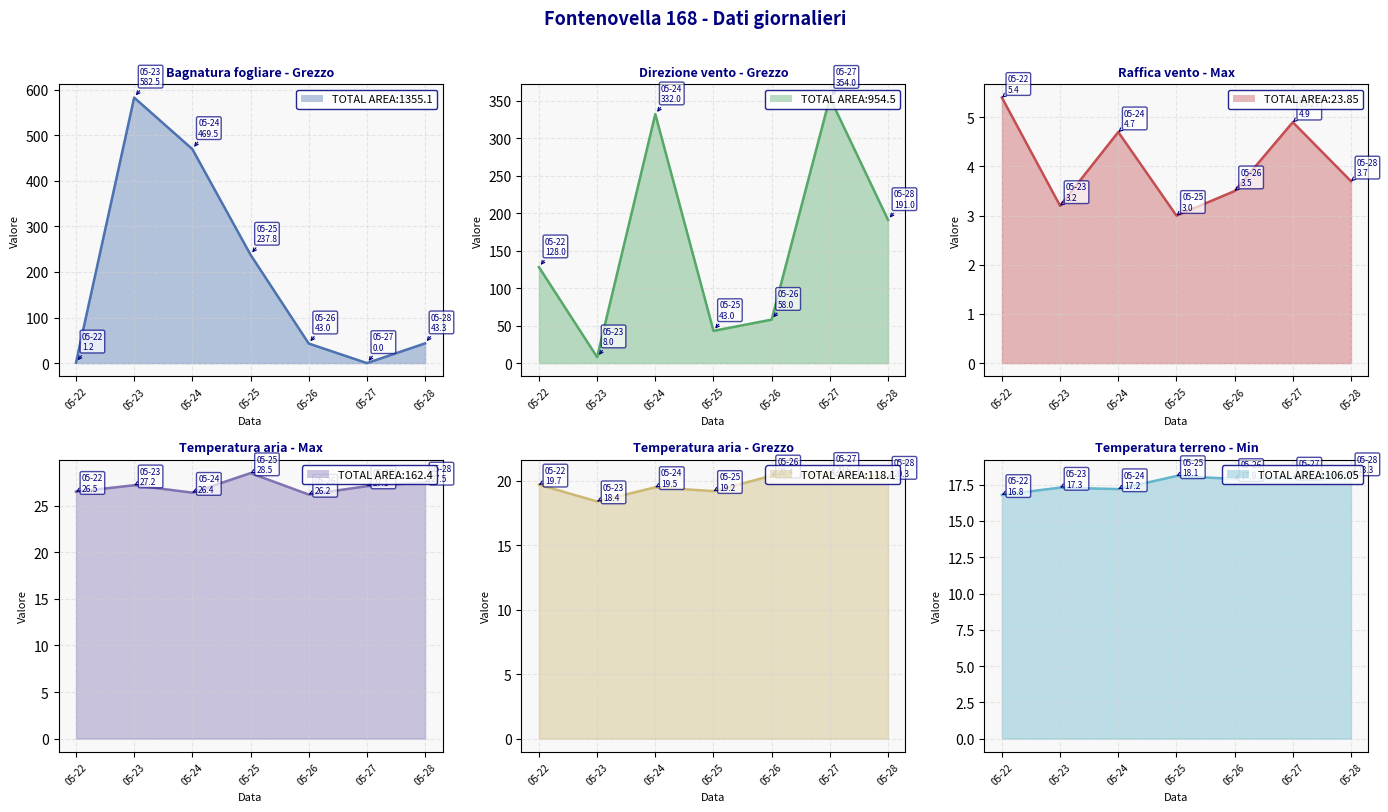

Reading right to left, what are all the values shown in this chart?

Bagnatura fogliare - Grezzo: 43.3	0.0	43.0	237.8	469.5	582.5	1.2
Direzione vento - Grezzo: 191.0	354.0	58.0	43.0	332.0	8.0	128.0
Raffica vento - Max: 3.7	4.9	3.5	3.0	4.7	3.2	5.4
Temperatura aria - Max: 27.5	27.1	26.2	28.5	26.4	27.2	26.5
Temperatura aria - Grezzo: 20.3	20.6	20.4	19.2	19.5	18.4	19.7
Temperatura terreno - Min: 18.3	18.0	17.9	18.1	17.2	17.3	16.8